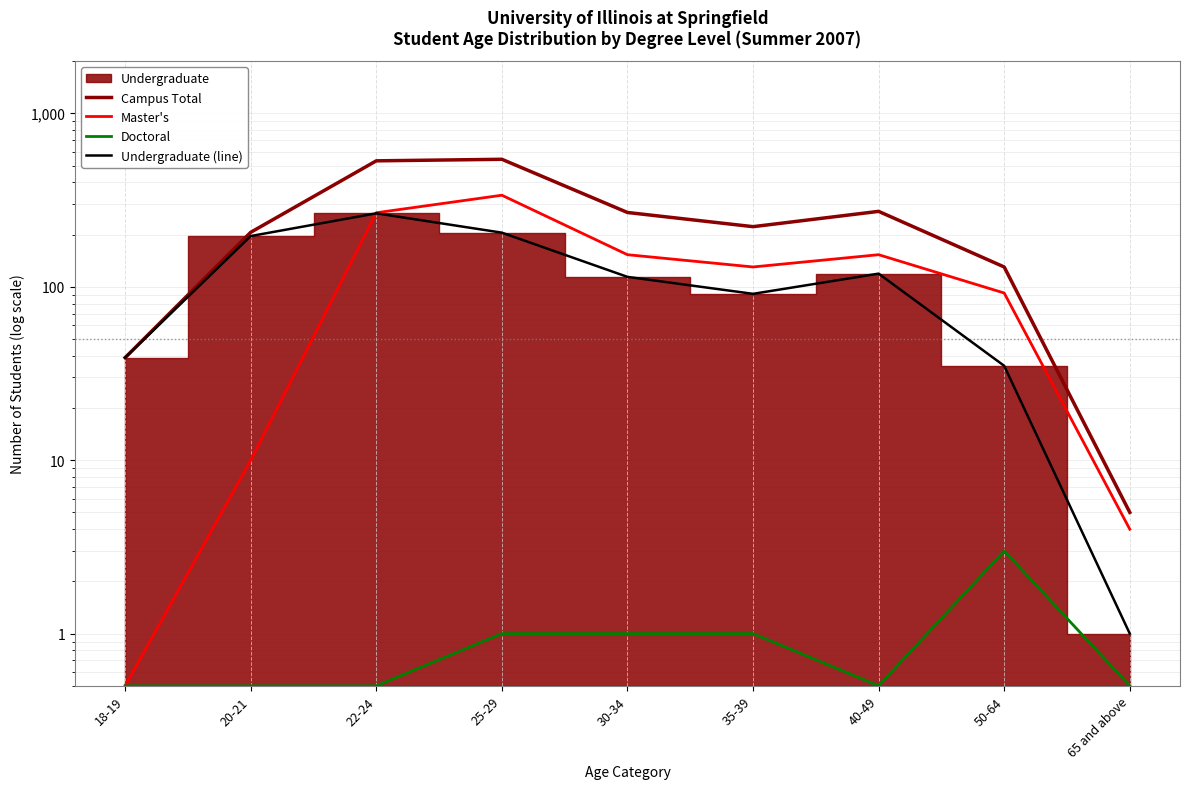

What is the label of the 1st point from the right?

65 and above